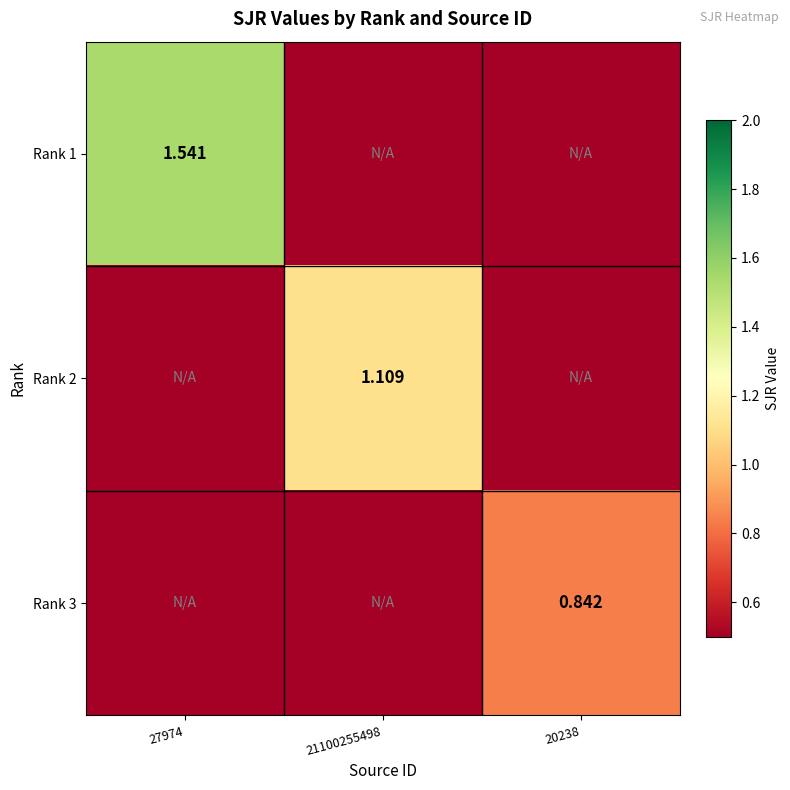

How many data points does each series have?

3